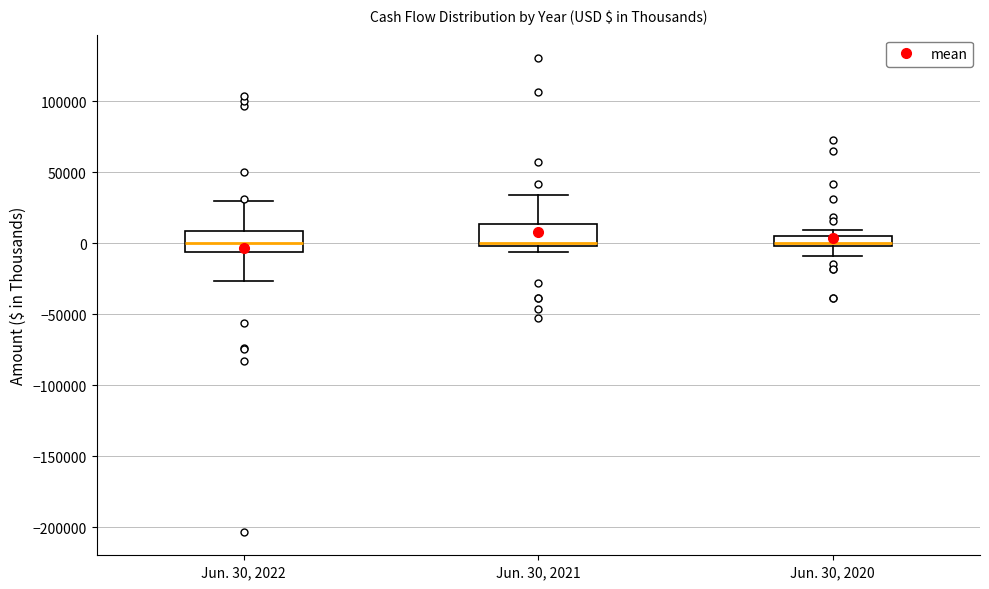

Where is the lower edge of the box for Jun. 30, 2020 on the y-axis? The values are not printed on the chart, so give them approximately, as read against the axis.

0